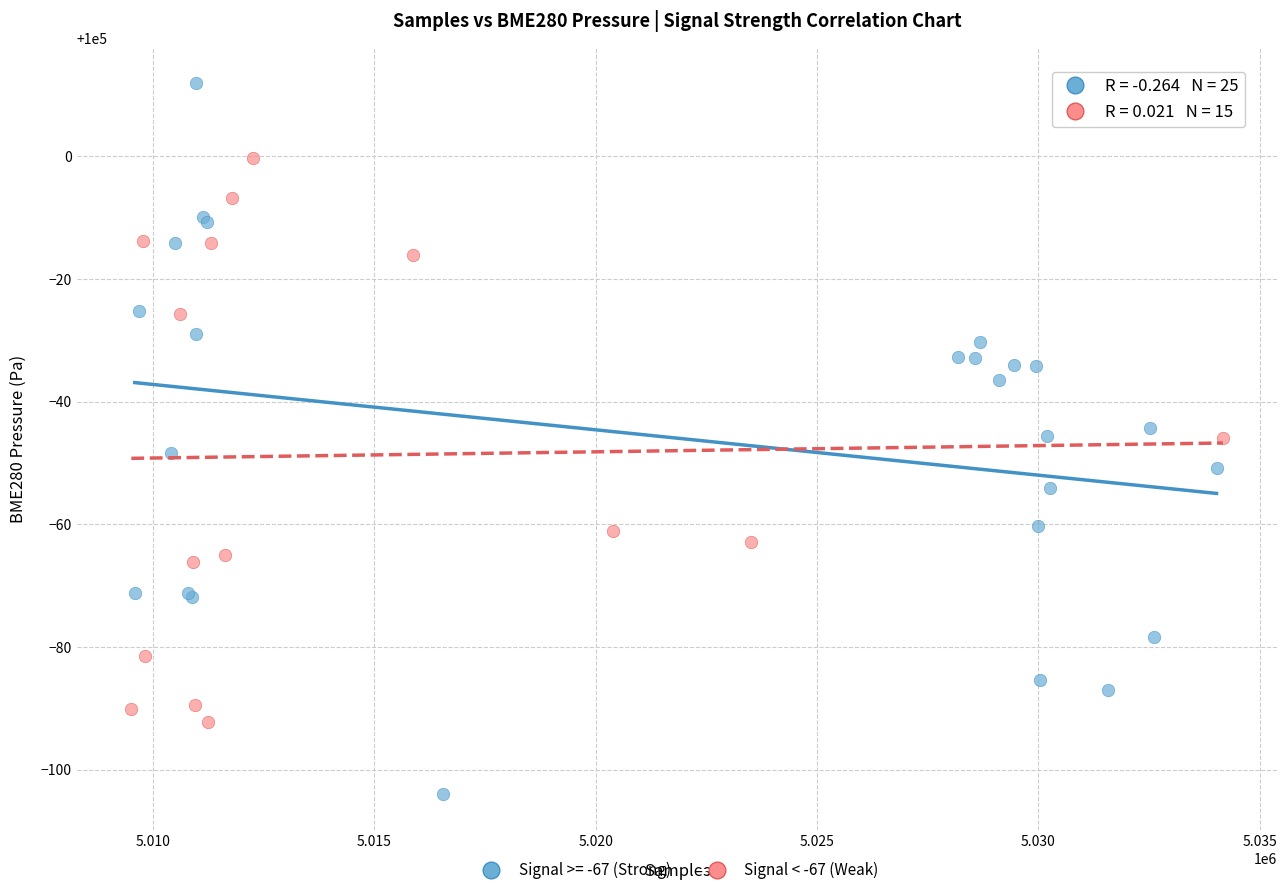

Which series reaches the minimum Y coordinate?

Signal >= -67 (Strong)